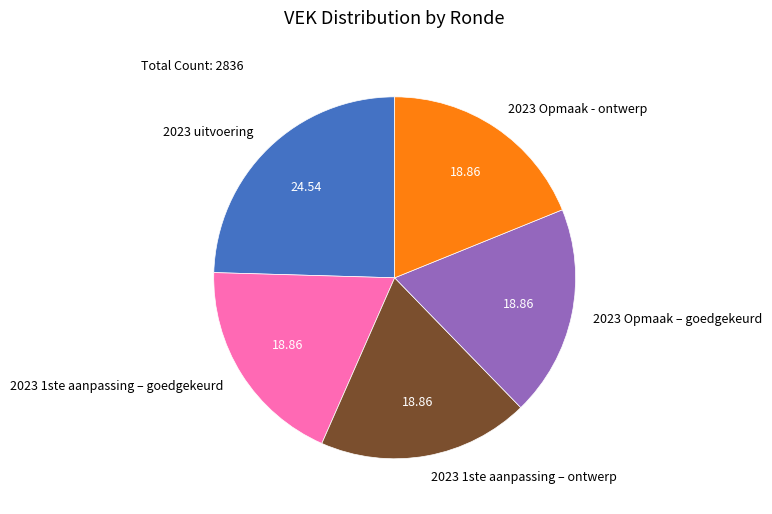

Which category has the biggest portion of the pie?

2023 uitvoering